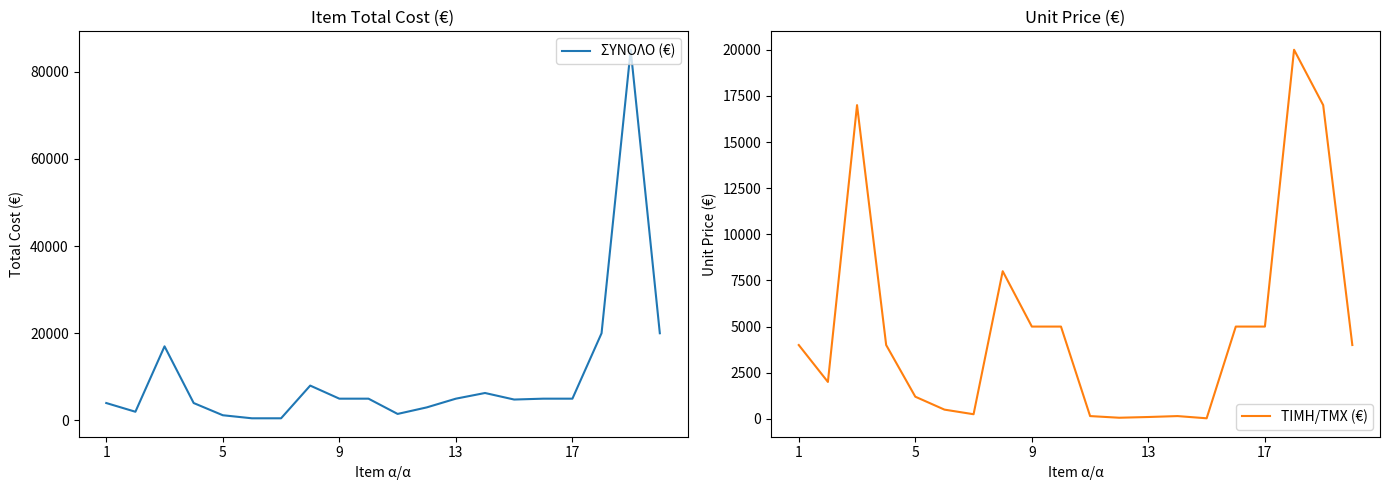

What value does the ΤΙΜΗ/ΤΜΧ (€) series have at 14?

30